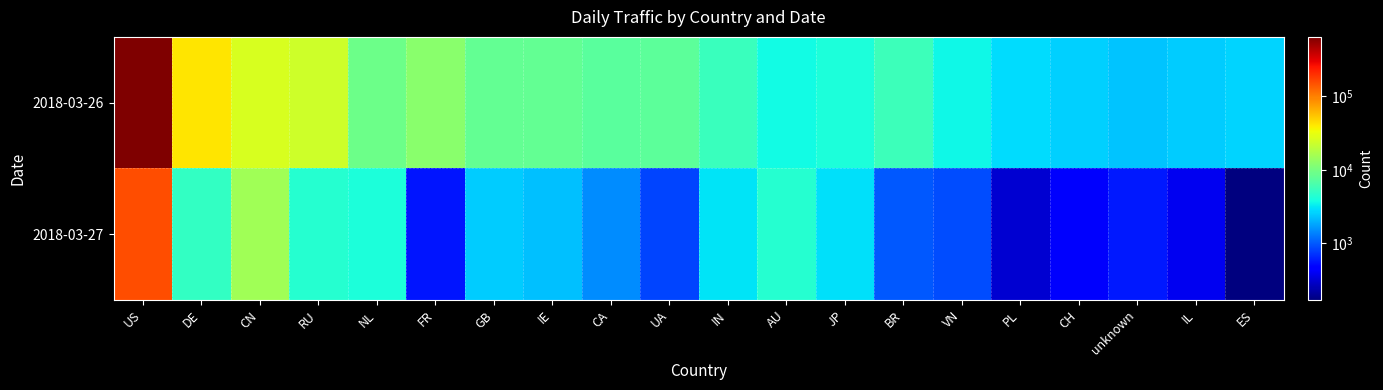

Reading right to left, transcribe all the data shown in this chart.

2018-03-26: ES=2627	IL=2470	unknown=2368	CH=2577	PL=2852	VN=3550	BR=5519	JP=4041	AU=3634	IN=5458	UA=7633	CA=7500	IE=8305	GB=8303	FR=12034	NL=9022	RU=23546	CN=26167	DE=40512	US=643626
2018-03-27: ES=170	IL=391	unknown=587	CH=422	PL=312	VN=893	BR=974	JP=2950	AU=4437	IN=2989	UA=835	CA=1516	IE=2285	GB=2515	FR=564	NL=4054	RU=4499	CN=15241	DE=4990	US=152065